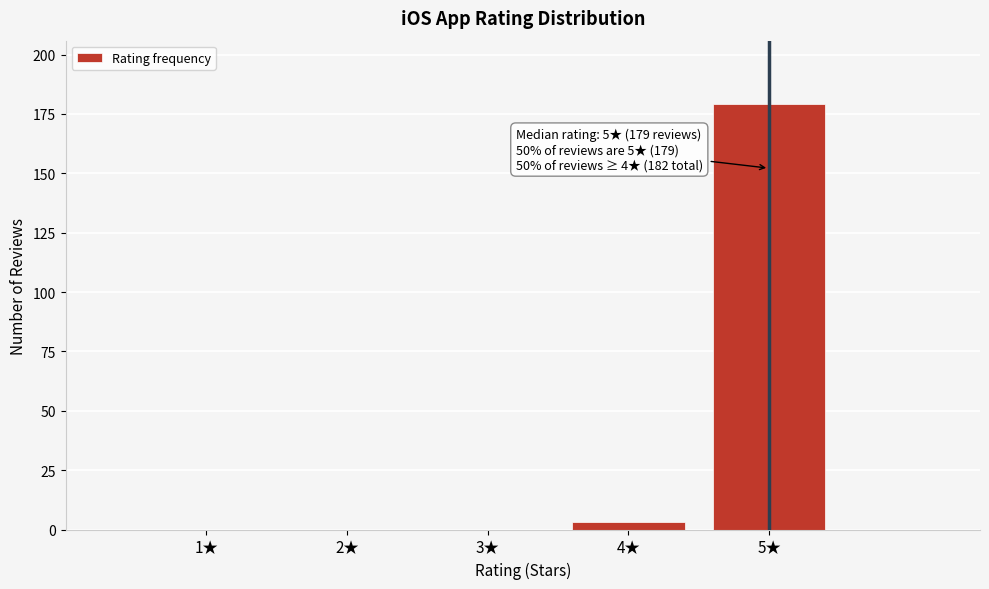

Reading left to right, extract all data points from this chart.

1★=0	2★=0	3★=0	4★=3	5★=179